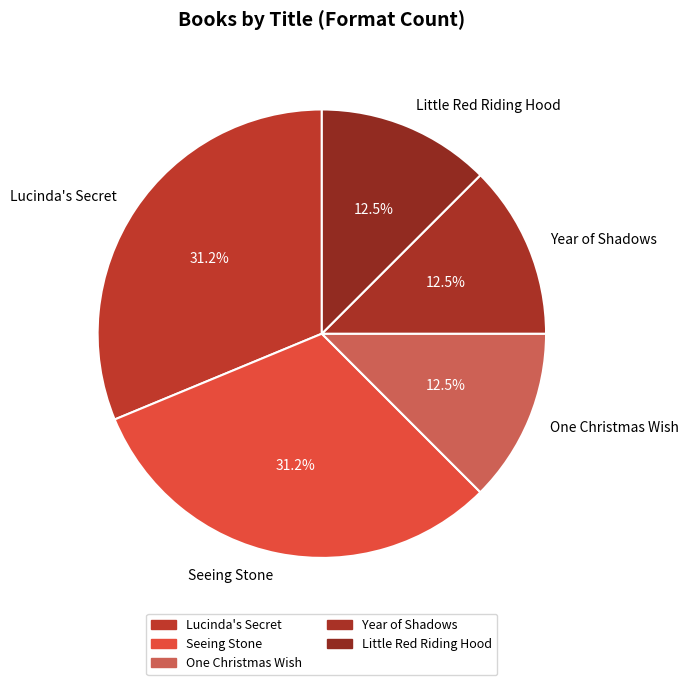

How much of the chart is everything except Seeing Stone?

68.8%